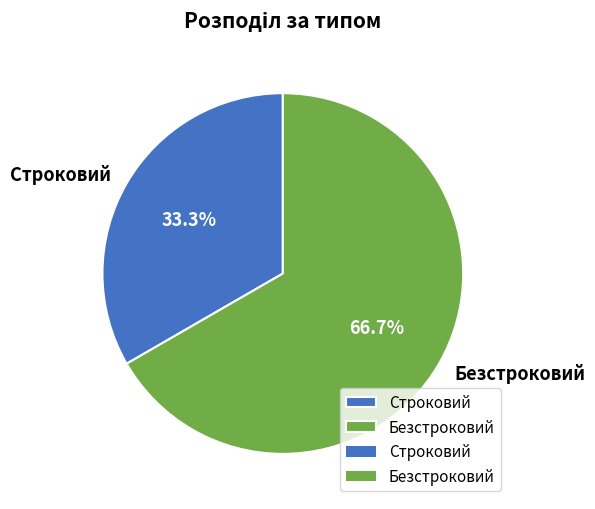

The Строковий slice represents 33% of the pie. True or false?

True